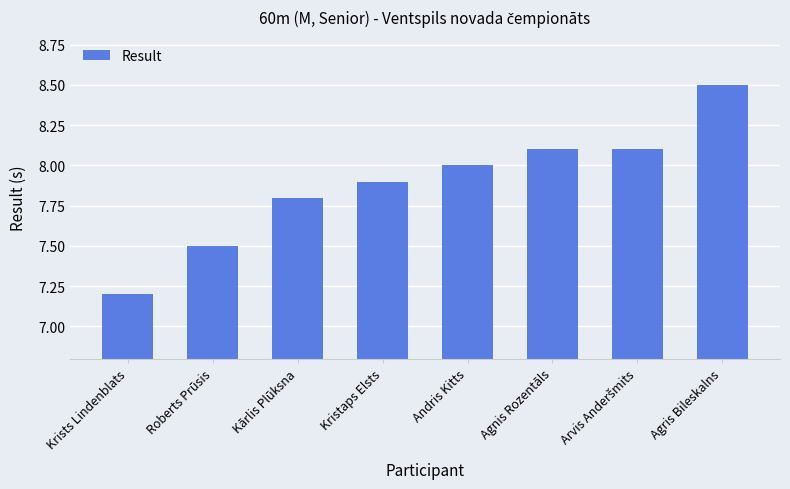

At which category does the chart reach its peak across all series?

Agris Bileskalns